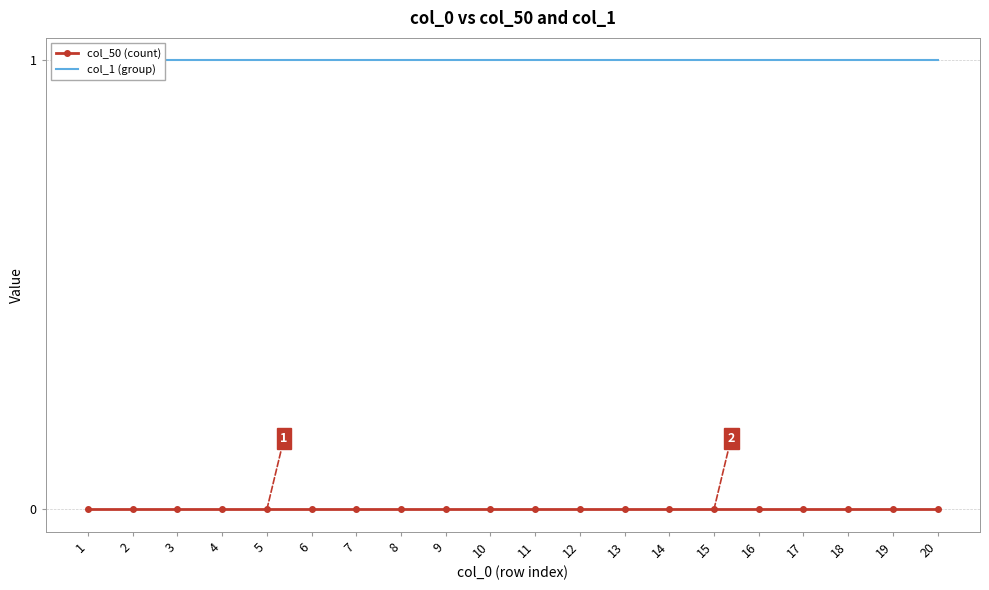

List the series in order of their peak value, lowest first.

col_50 (count), col_1 (group)